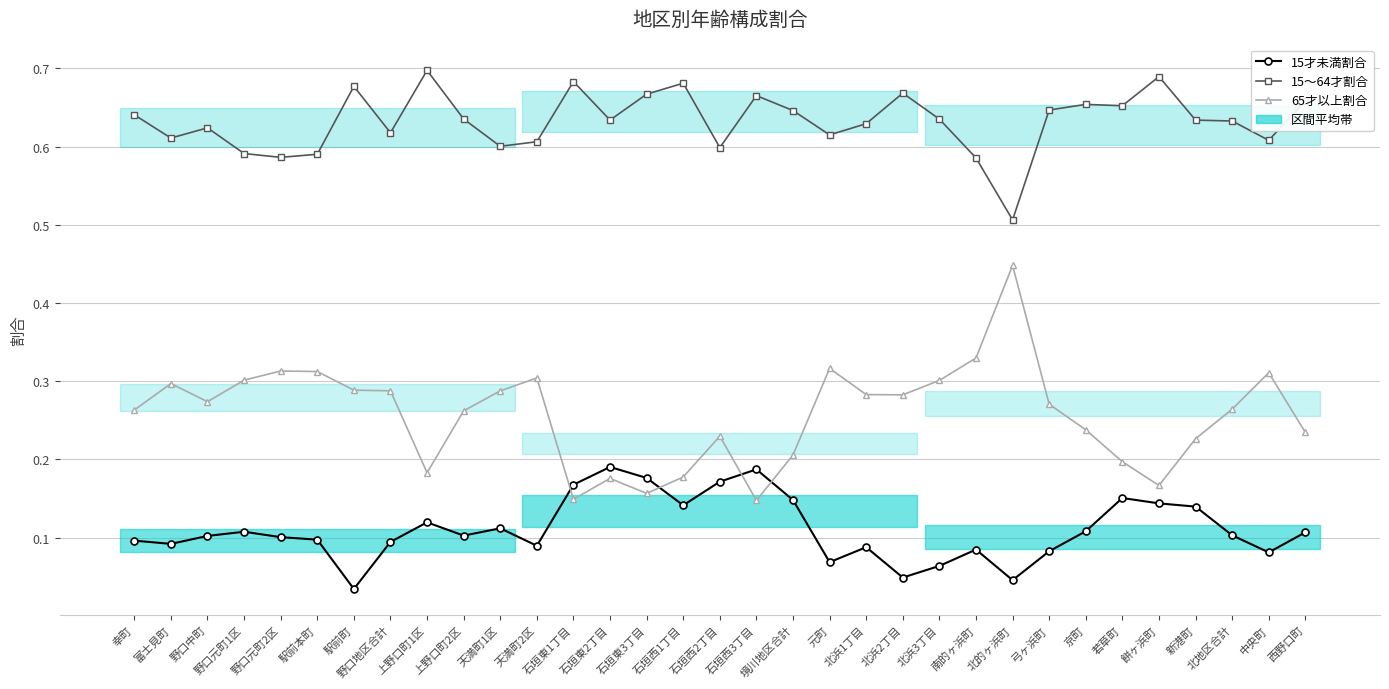

The value of 15才未満割合 at 上野口町2区 is 0.1. True or false?

True